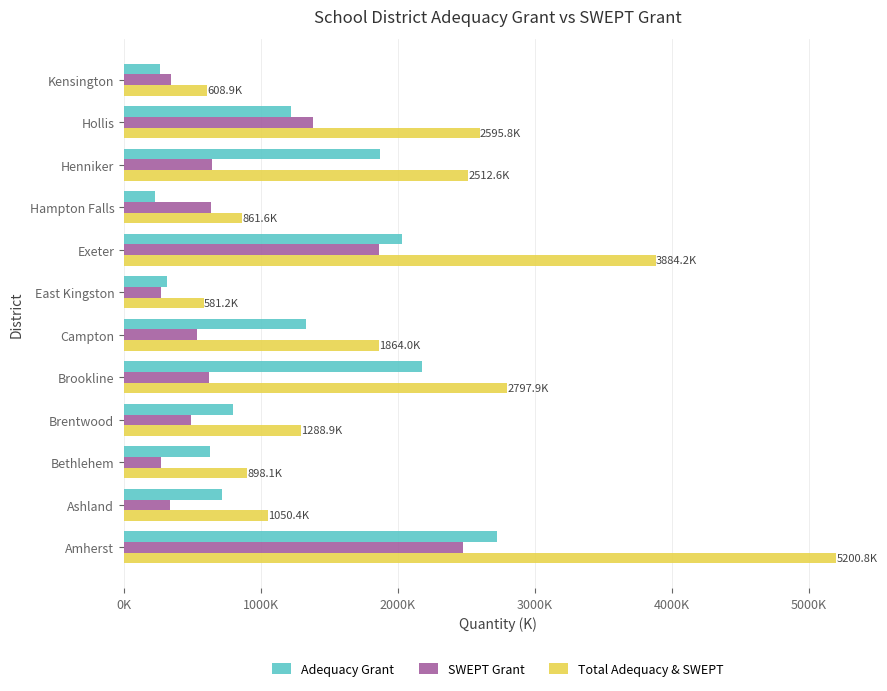

What are all the series names shown in the legend?

Adequacy Grant, SWEPT Grant, Total Adequacy & SWEPT